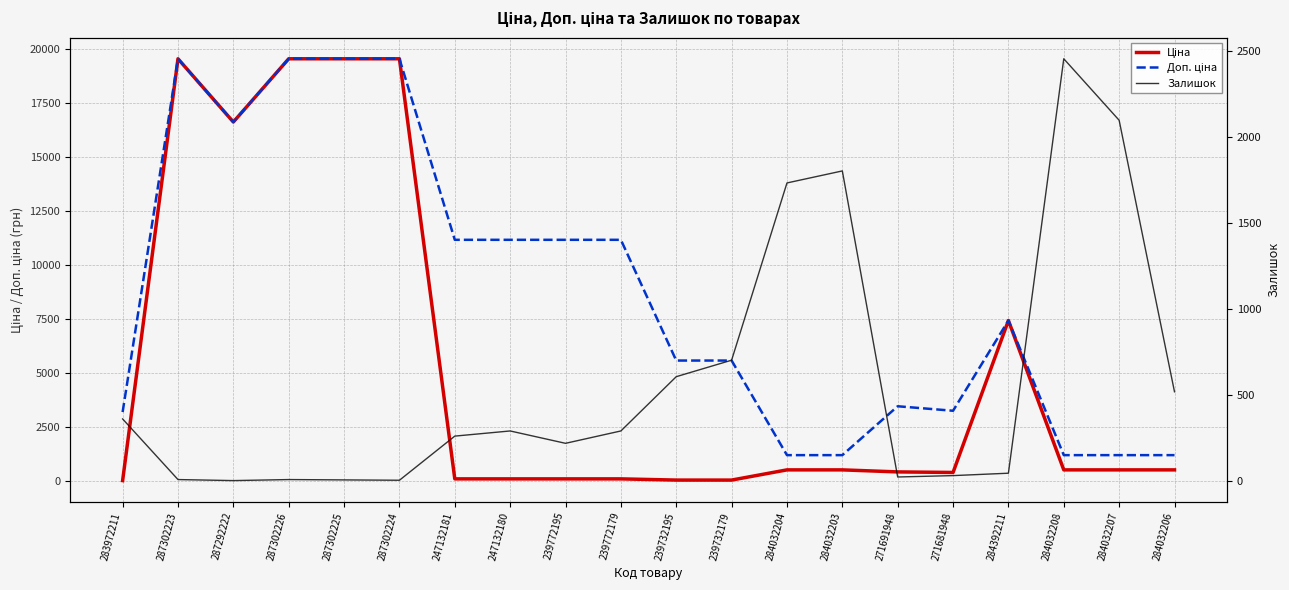

What is the lowest value of the Залишок series?

1.0